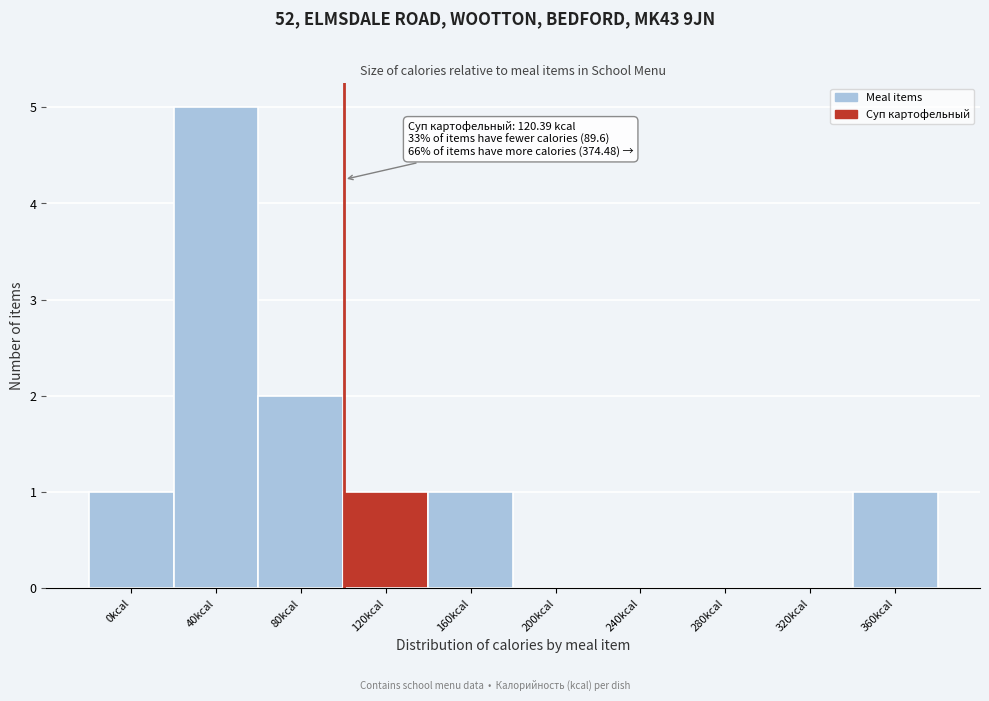

True or false: the data shows 1 at 0kcal.

True